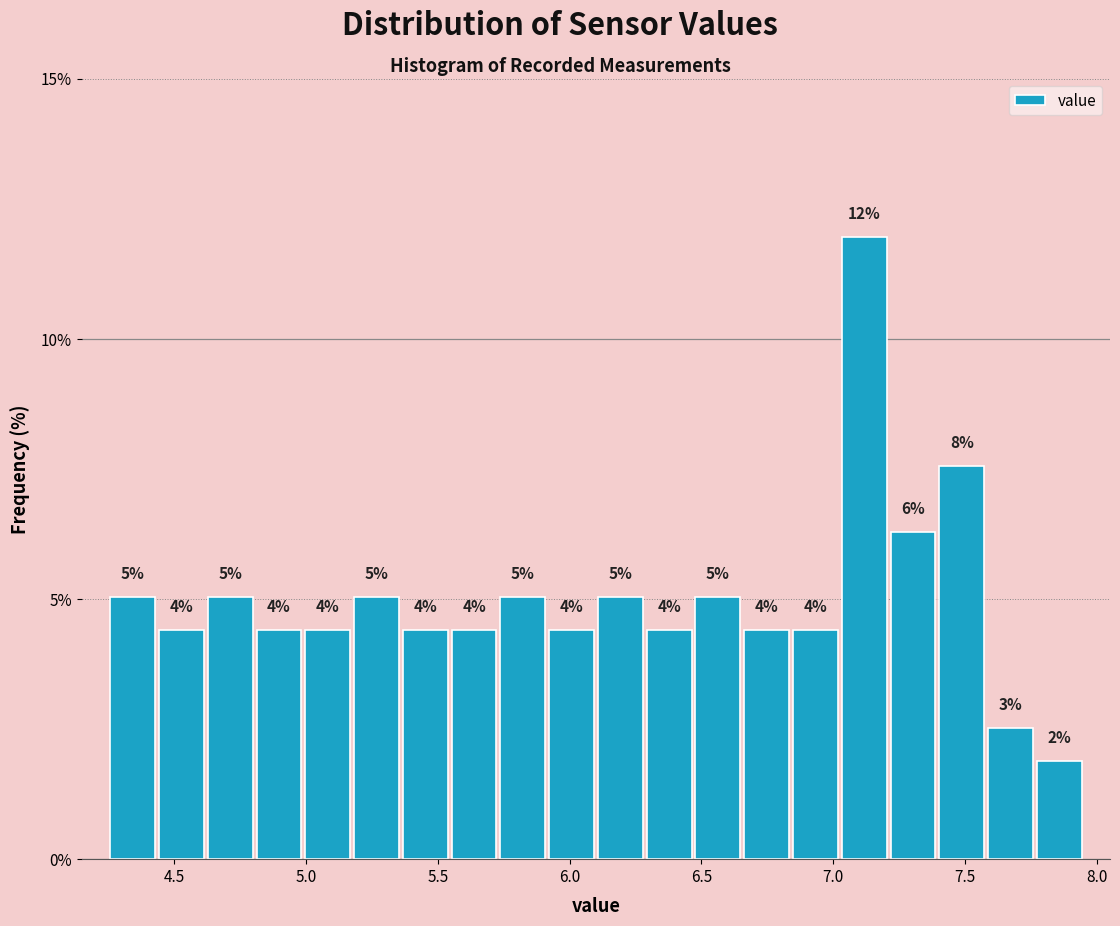

Read against the x-axis, roughly where is the centre of the tallest bar?

7.10